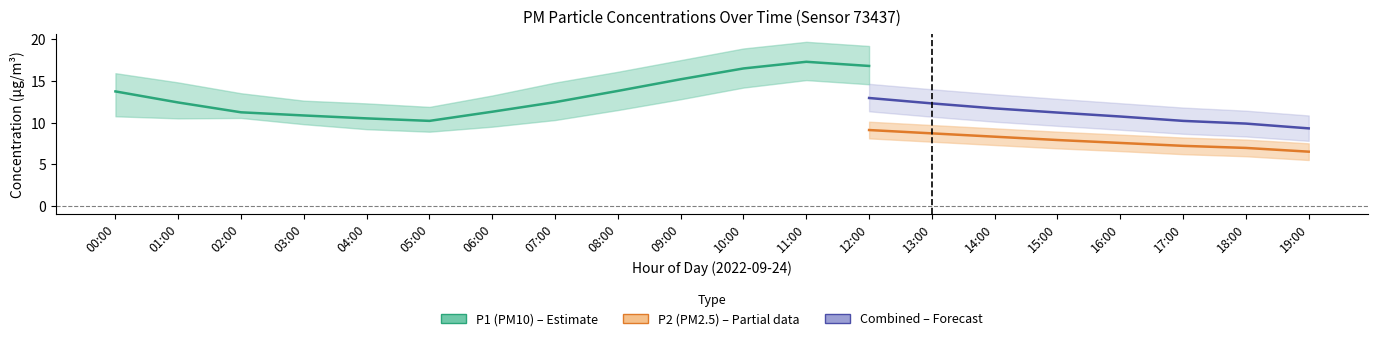

What is the highest value of the P1_upper series?

19.7